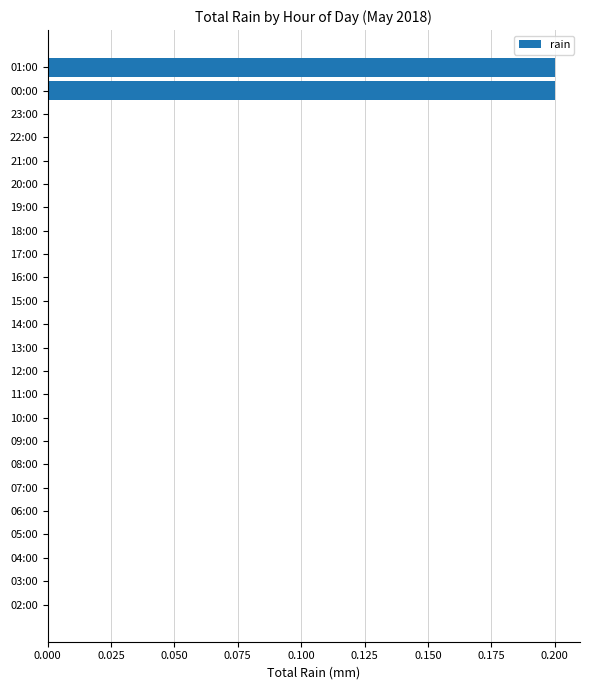

True or false: the data shows 0.0 at 09:00.

True